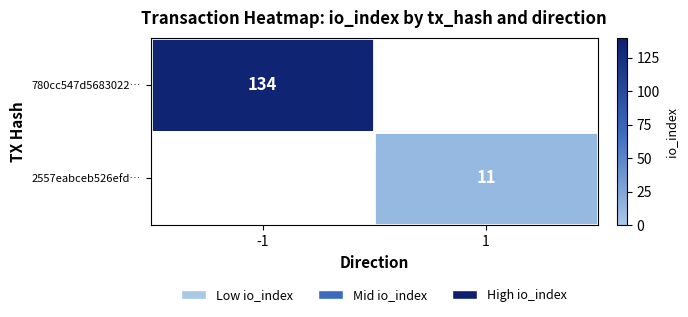

What is the minimum value shown in the chart?

11.0